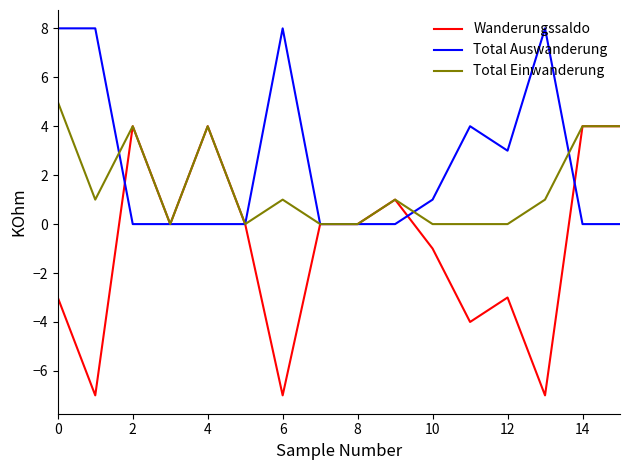

What is the smallest value displayed?

-7